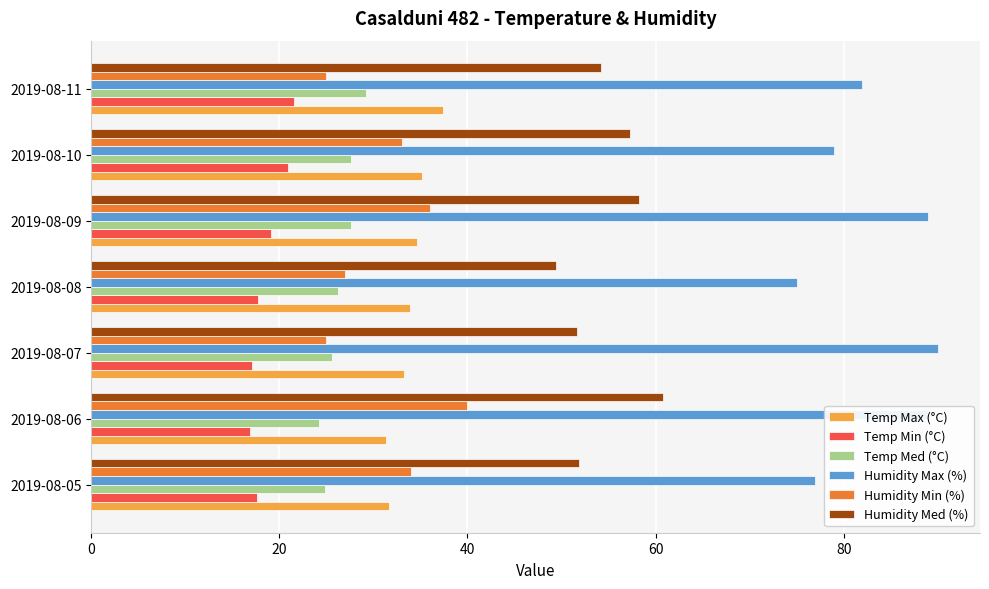

The Temp Max (°C) series shows 10.5 at 2019-08-10. True or false?

False